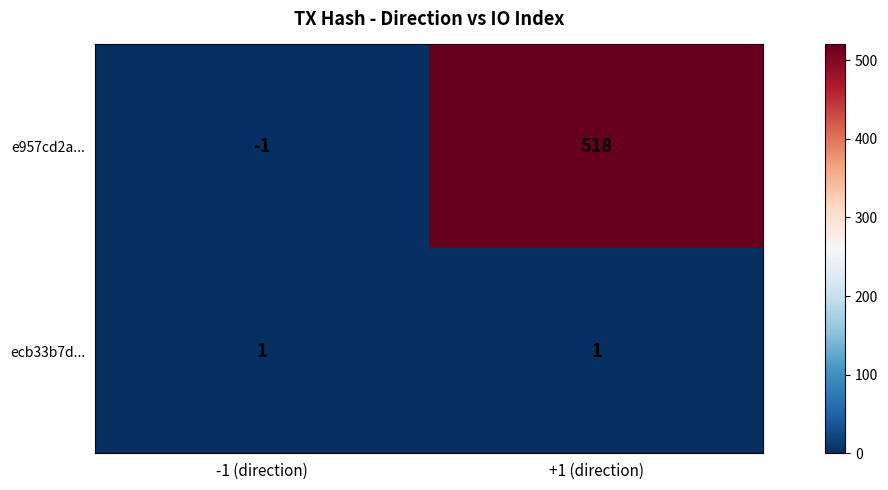

Between -1 (direction) and +1 (direction), which series saw the biggest shift?

e957cd2a...